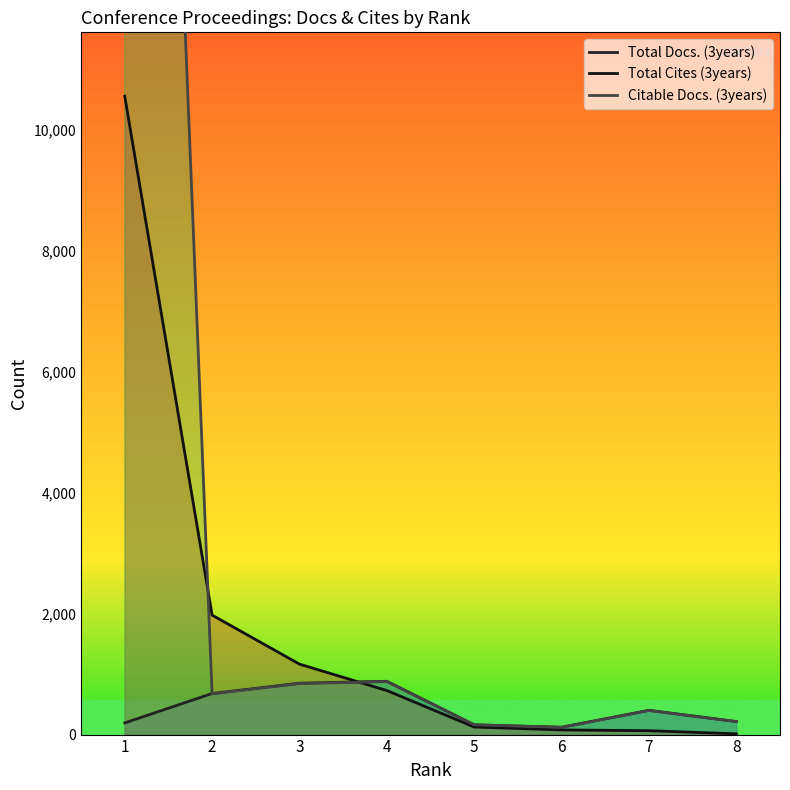

Reading left to right, extract all data points from this chart.

Total Docs. (3years): 193	679	849	881	162	122	401	216
Total Cites (3years): 10548	1974	1164	728	125	77	64	13
Citable Docs. (3years): 36282	673	843	875	161	119	398	214